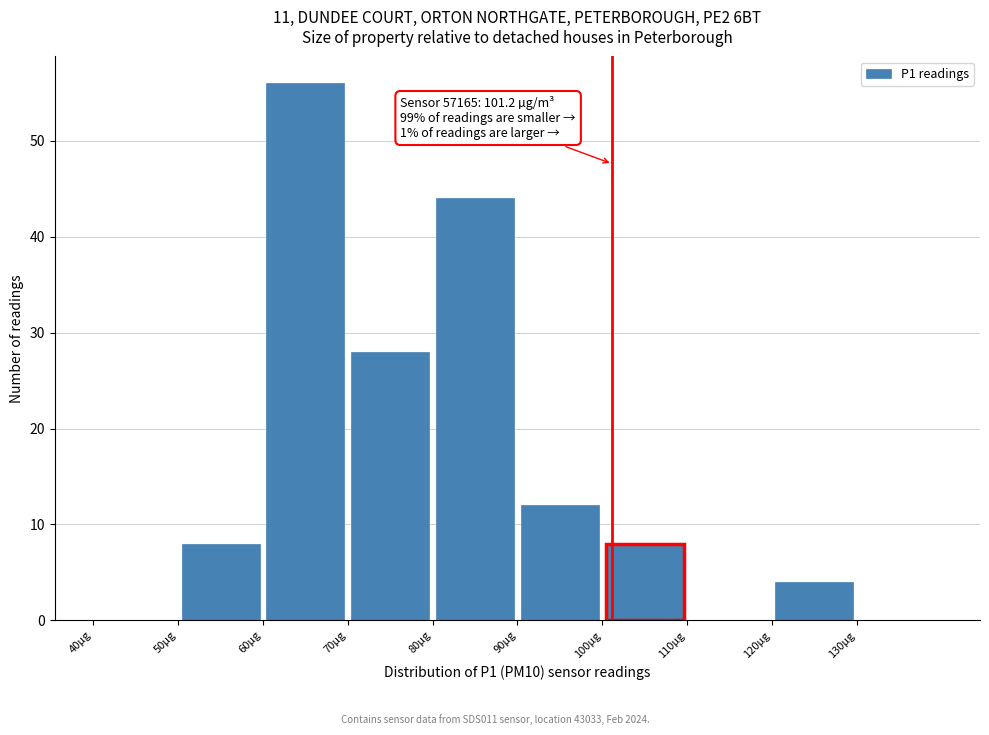

Over which range of the x-axis is the bar tallest?

60 to 70